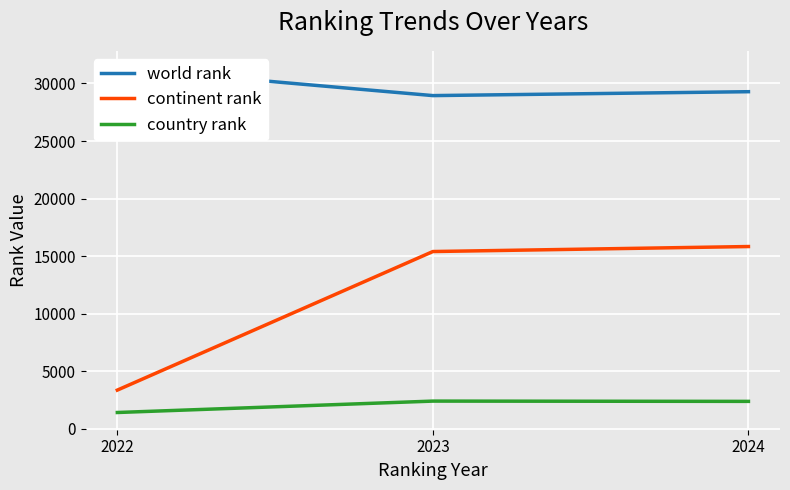

Rank the categories by world rank value from lowest to highest.

2023, 2024, 2022